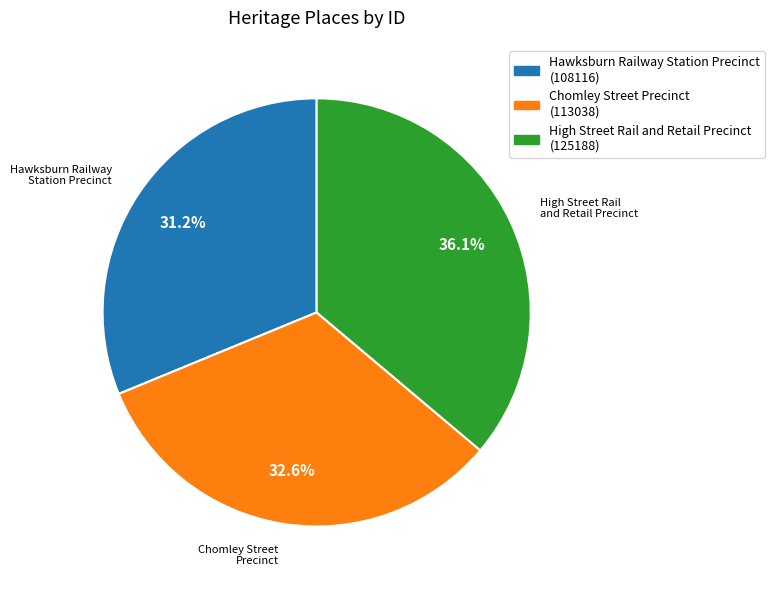

To the nearest percent, what portion does Hawksburn Railway Station Precinct represent?

31%